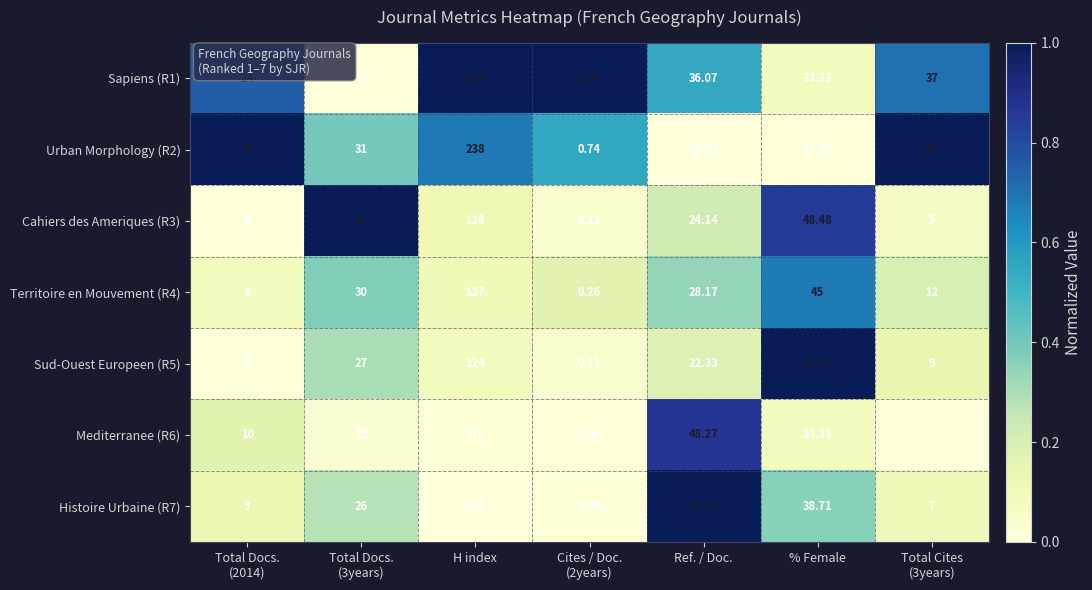

Where is Territoire en Mouvement (R4) nearest to the value 63?

% Female